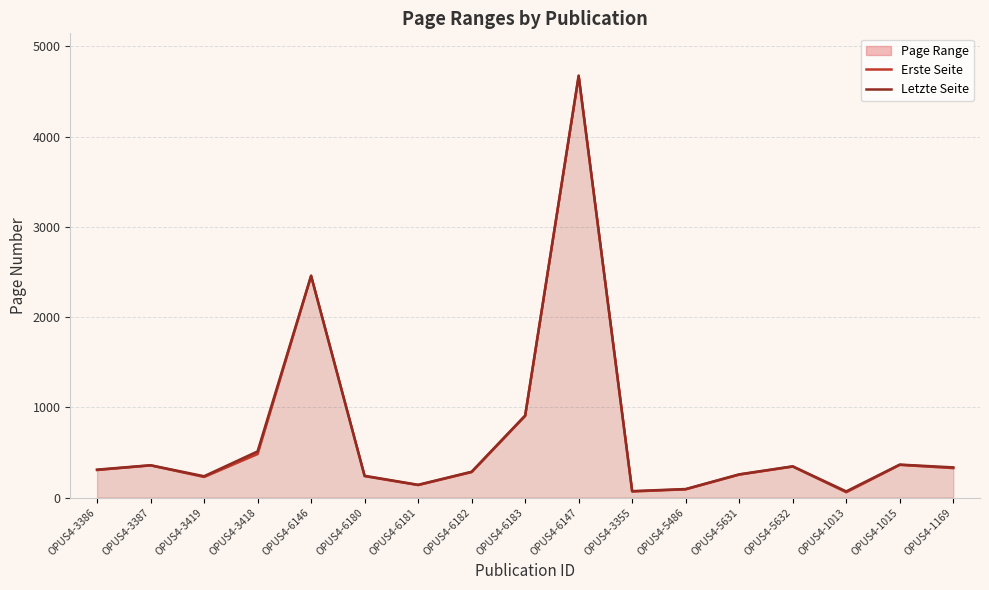

Is the value of Letzte Seite at OPUS4-6181 greater than the value of Erste Seite at OPUS4-3387?

No